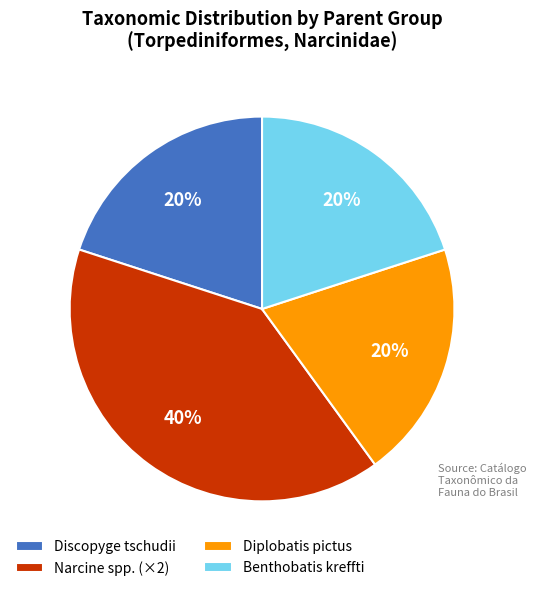

Is there a majority slice in this chart?

No